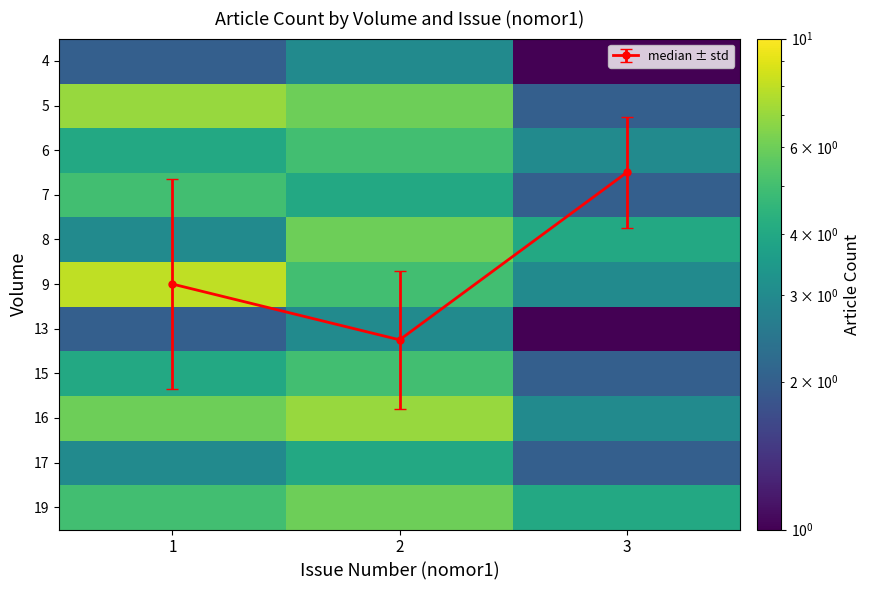

Is the value of 15 at 2 greater than the value of 17 at 1?

Yes